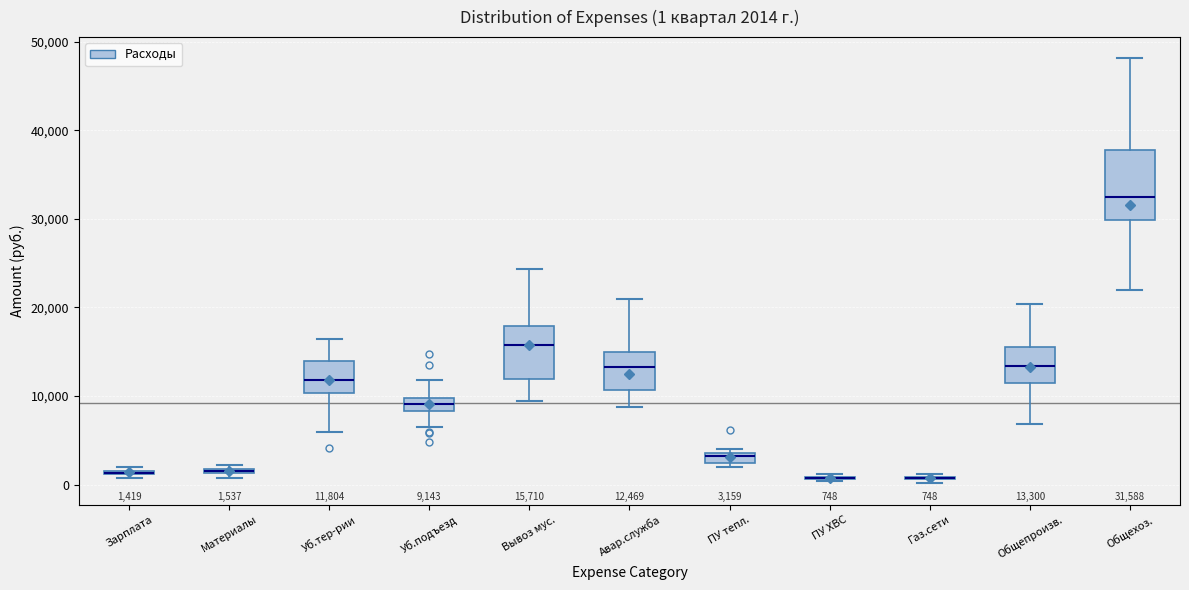

Which box is the tallest, from its lower edge to its upper edge?

Общехоз.